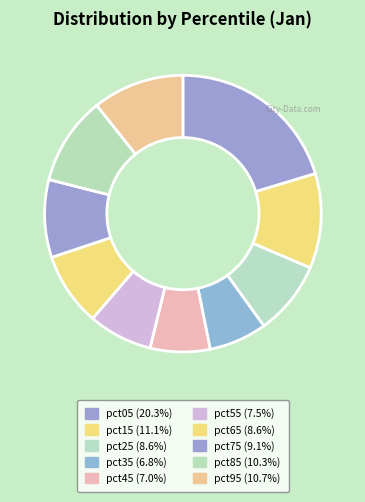

Which has a higher value, pct15 or pct85?

pct15